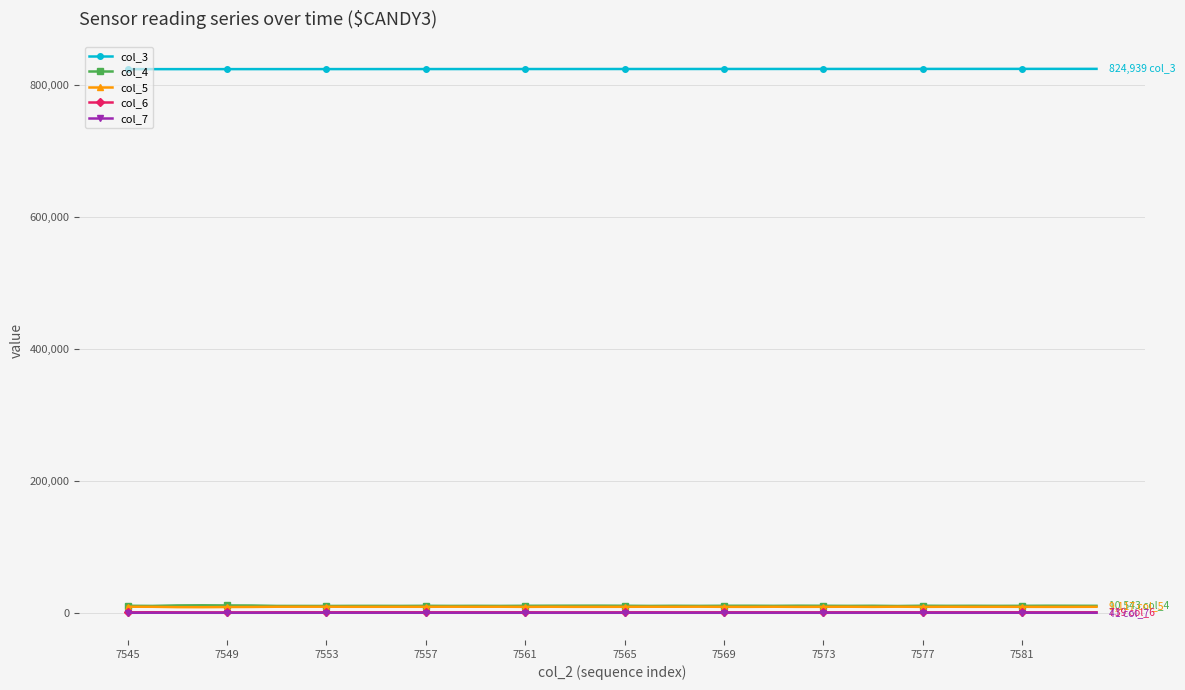

True or false: col_4 has more than 1 points higher than both neighbors.

True